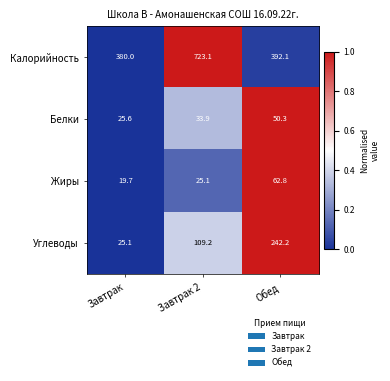

How many values in the Жиры series exceed 25?

2